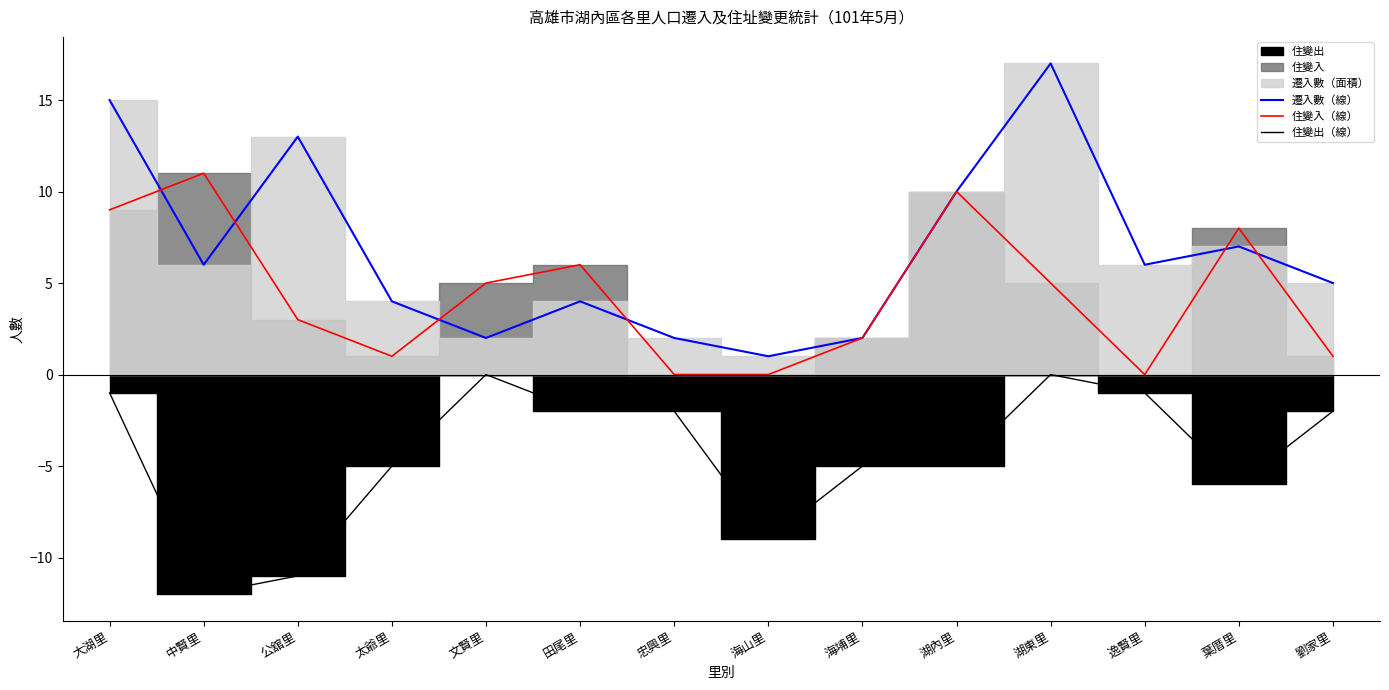

At which label does 遷入數（線） first exceed 6?

大湖里